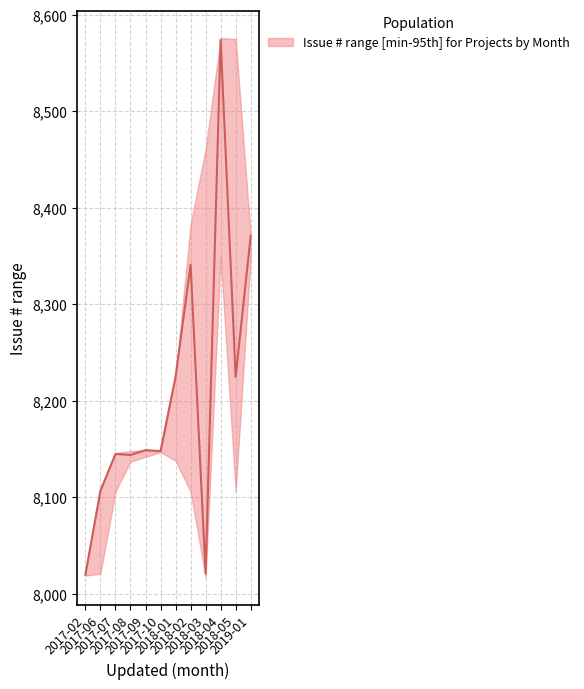

Between 2017-10 and 2017-06, which is larger?

2017-10